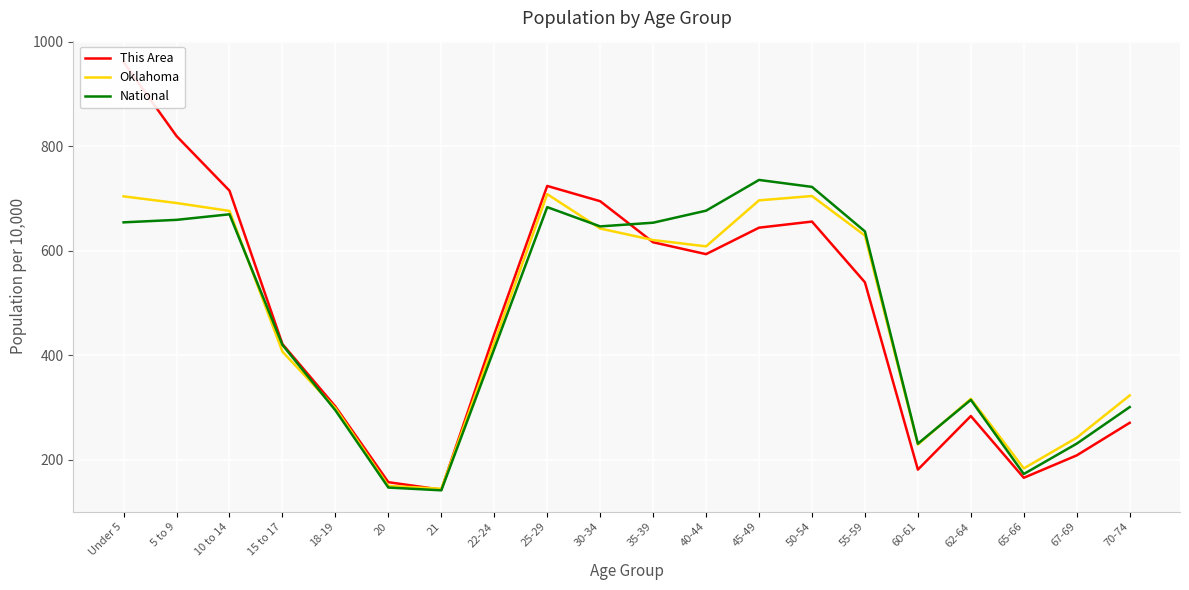

What is the label of the 18th point from the right?

10 to 14